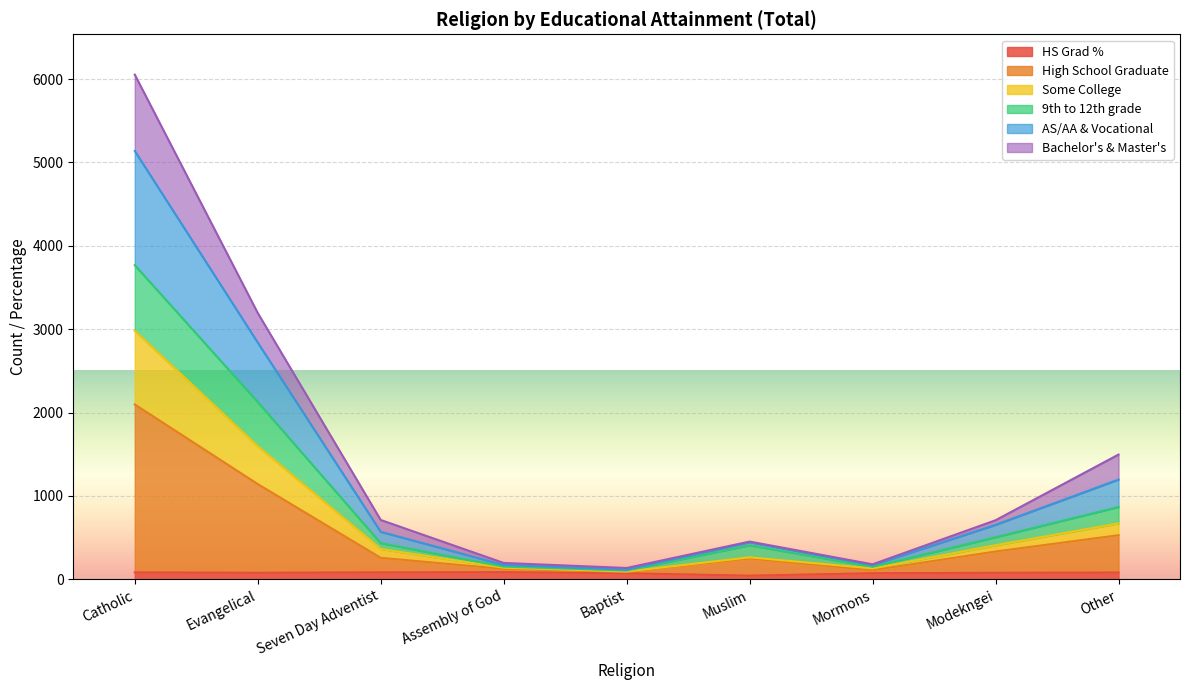

True or false: High School Graduate has a value of 74.0 at Assembly of God.

False